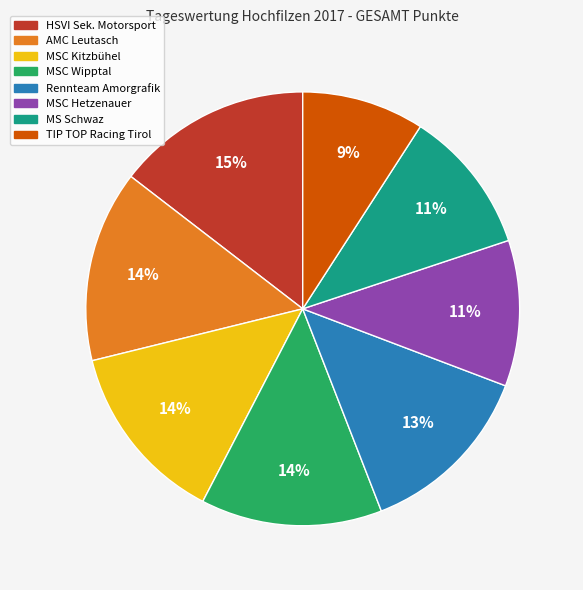

Is there a majority slice in this chart?

No